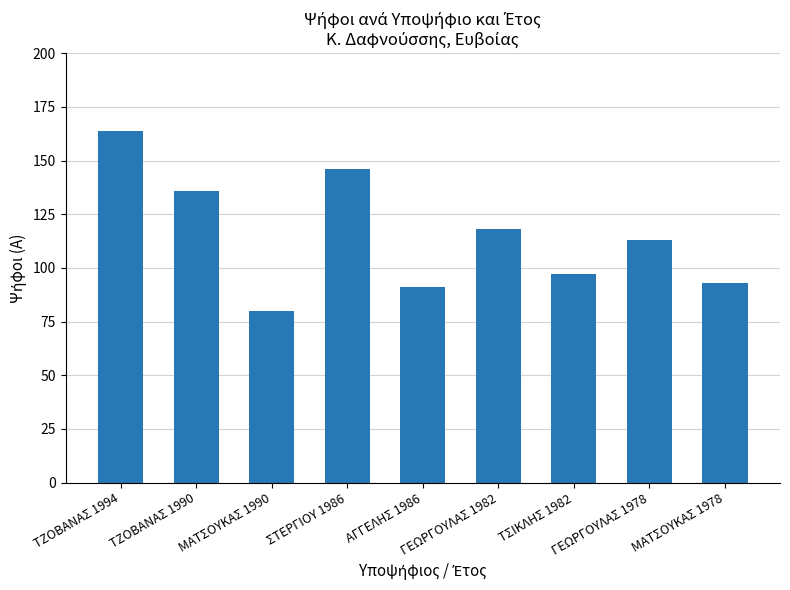

What is the ratio of the value at ΤΖΟΒΑΝΑΣ 1990 to the value at ΜΑΤΣΟΥΚΑΣ 1978?

1.5